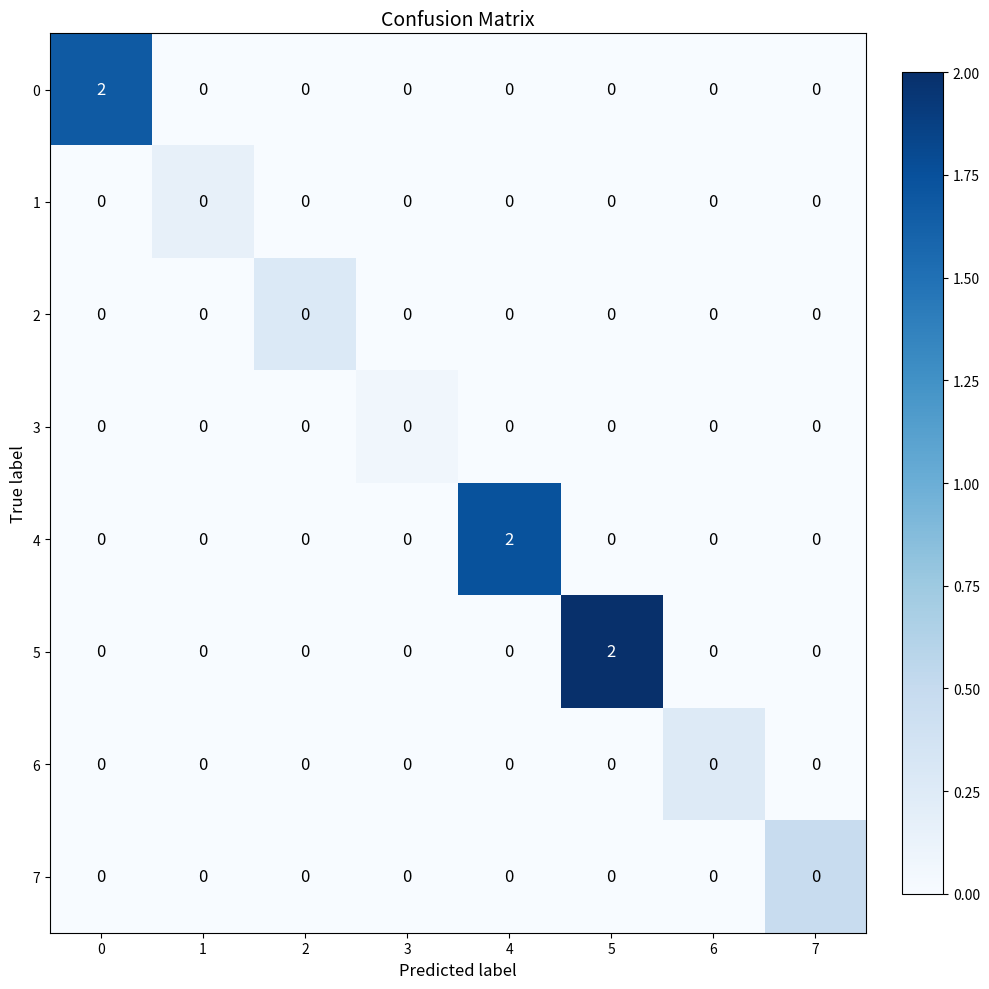

At which label does 5 reach its peak?

5